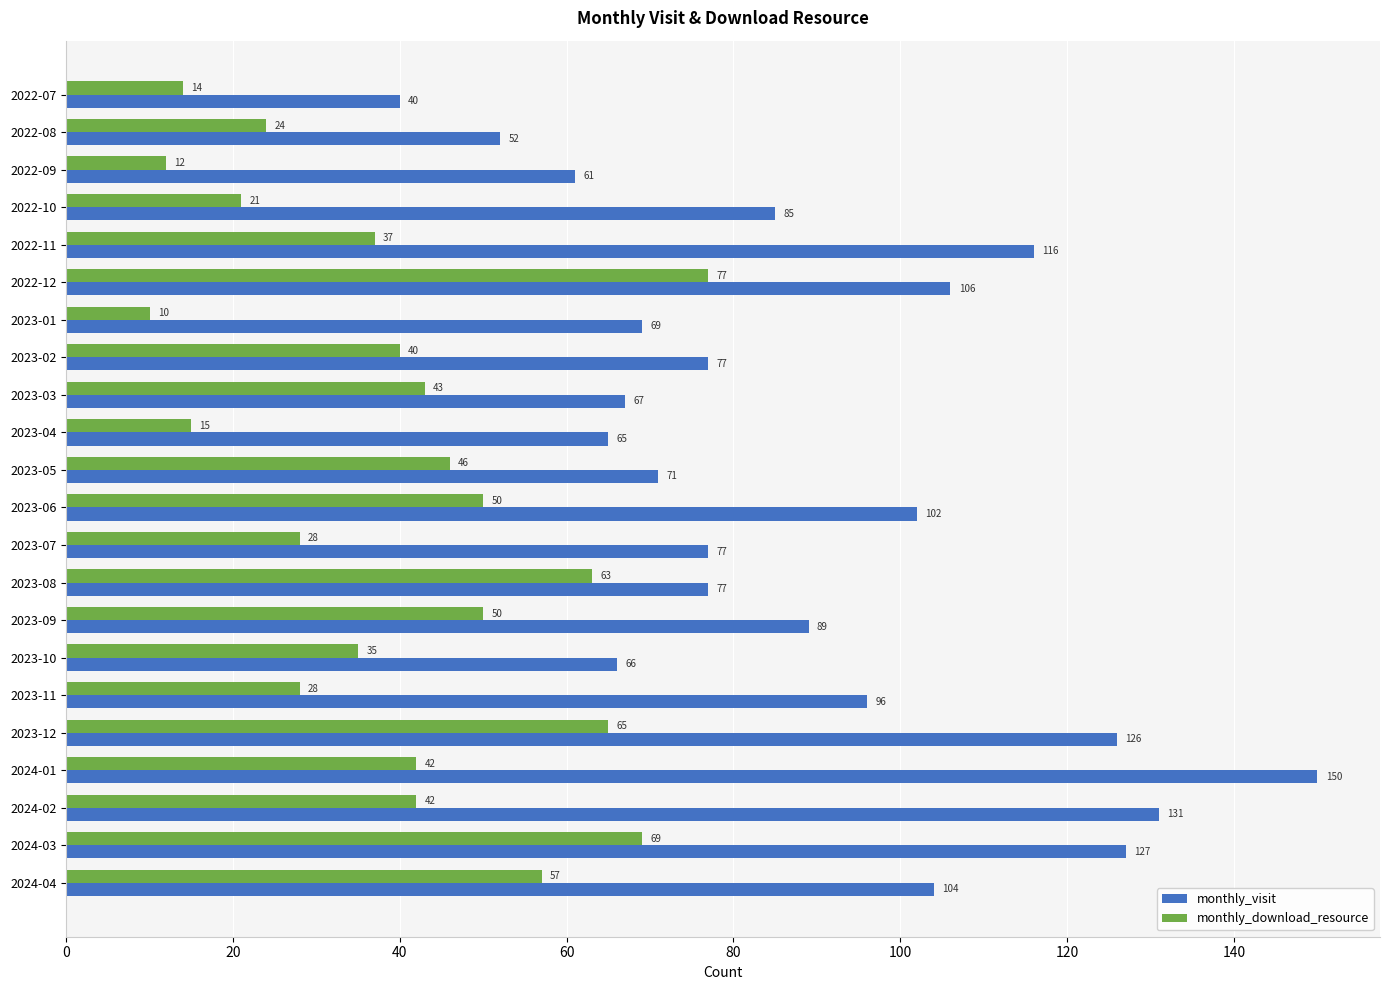

What is the average value of the monthly_download_resource series?

39